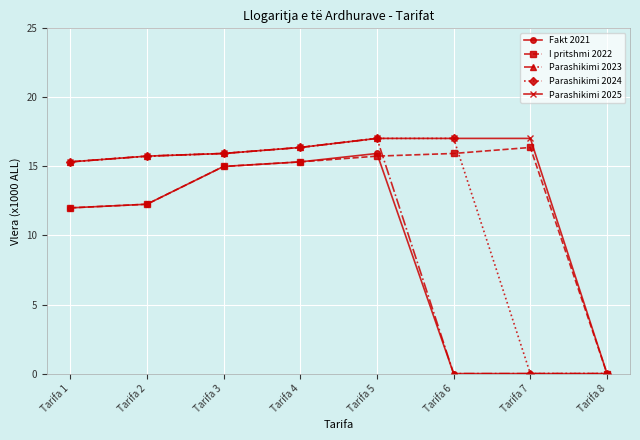

What is the spread (max minus min) of values at Tarifa 1?

3.3